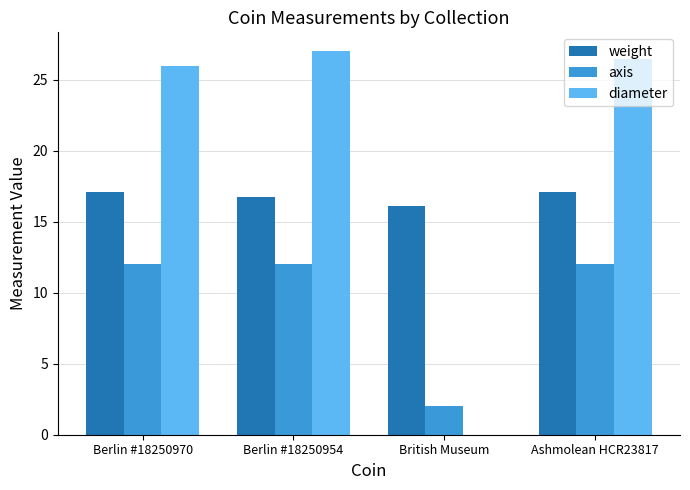

Is the value of axis at British Museum greater than the value of weight at Berlin #18250954?

No